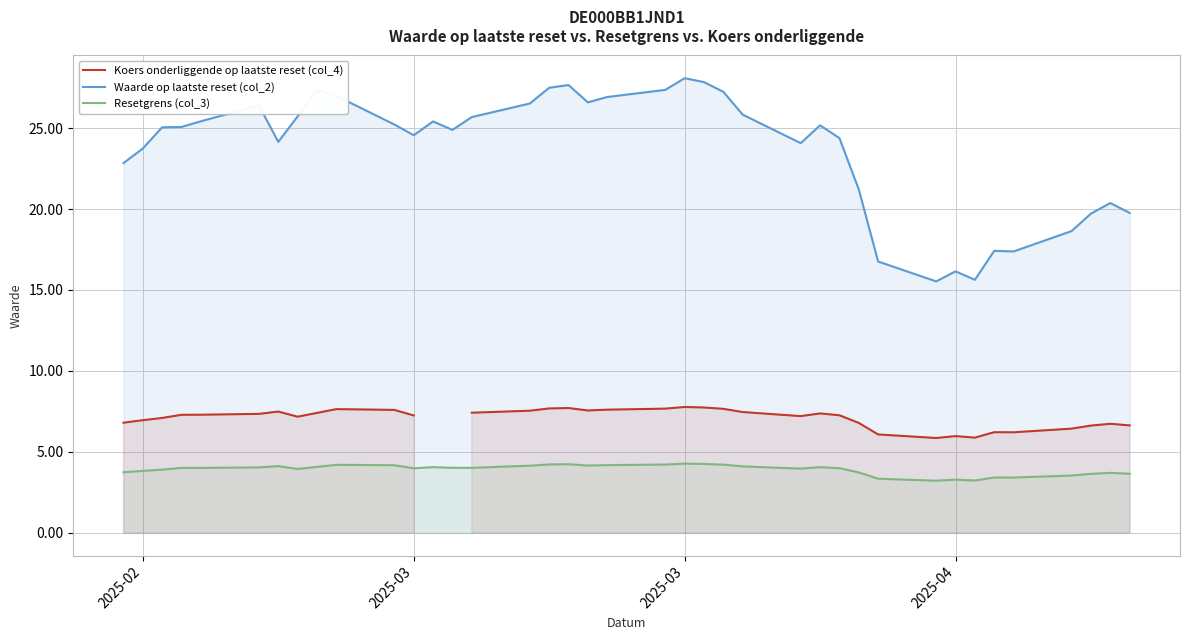

List the series in order of their overall mean, lowest first.

Resetgrens (col_3), Koers onderliggende op laatste reset (col_4), Waarde op laatste reset (col_2)